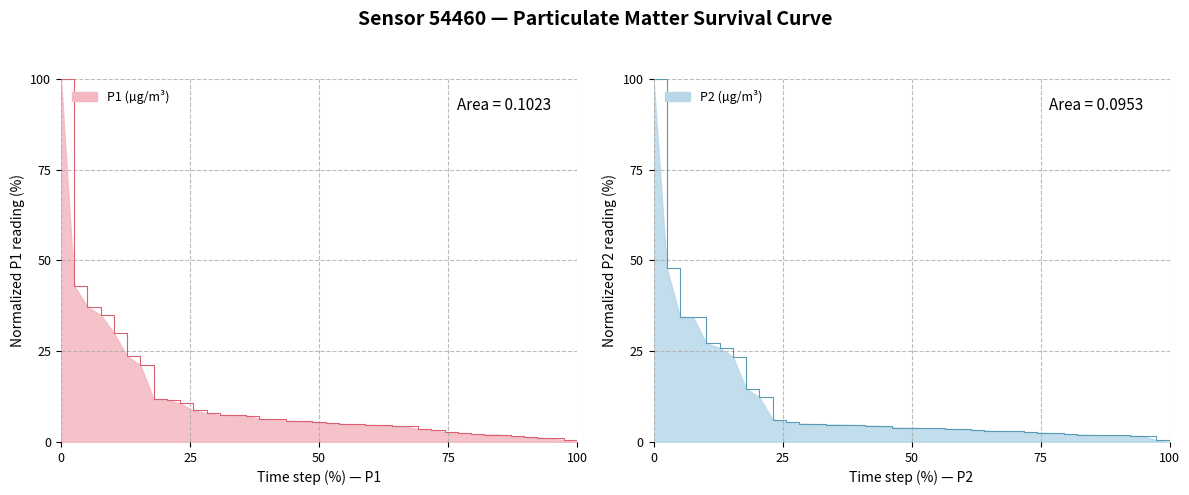

How many positive values does the P1 line series have?

39